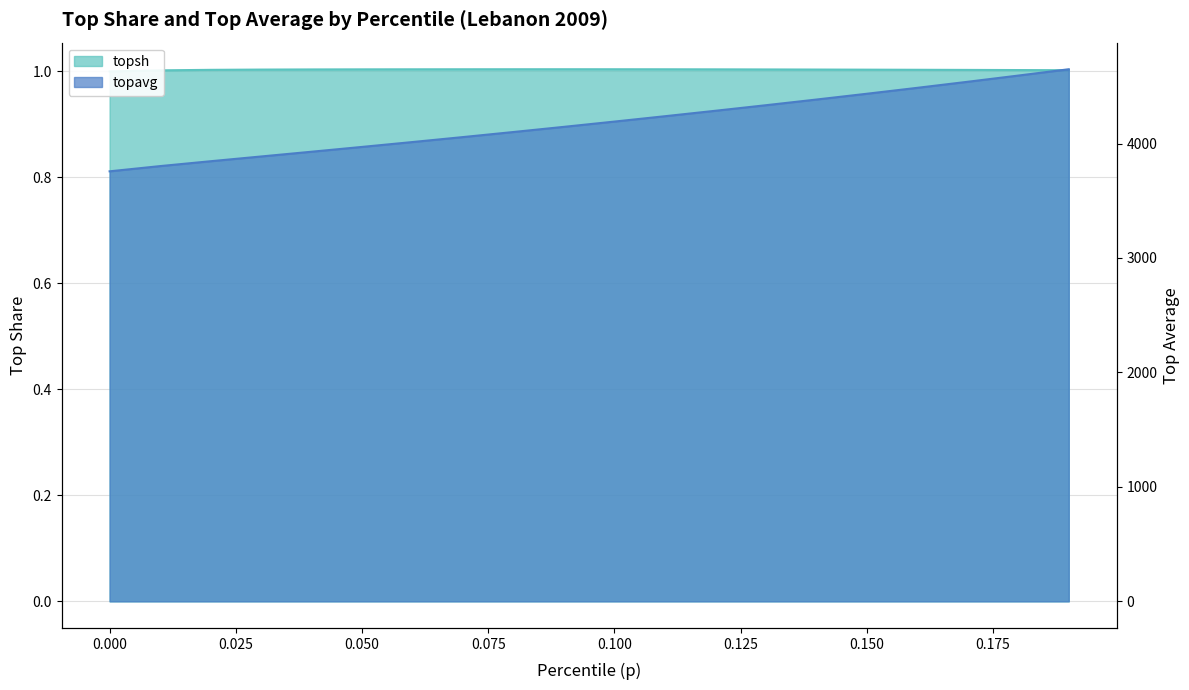

True or false: topsh and topavg intersect in this chart.

False